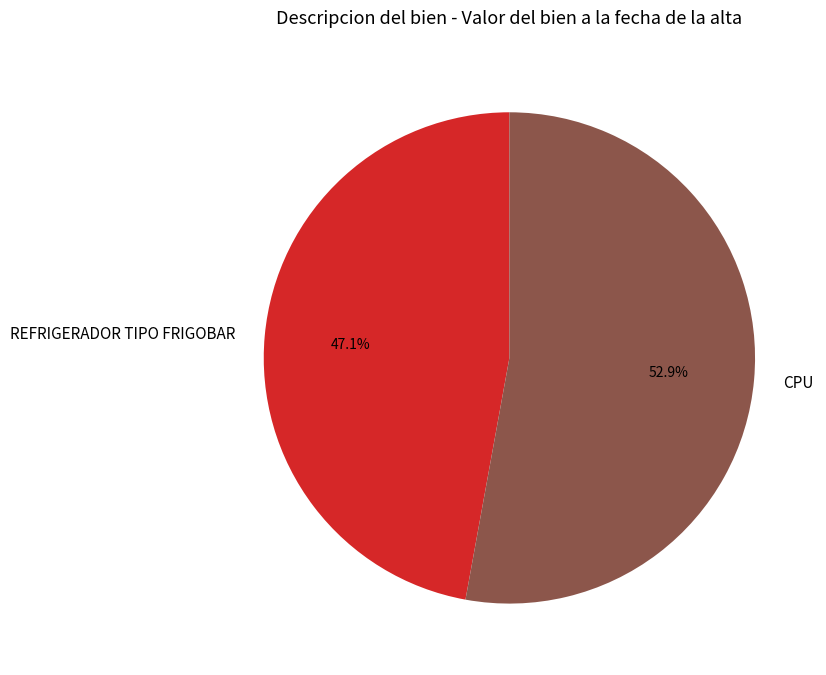

What is the largest slice in the pie chart?

CPU